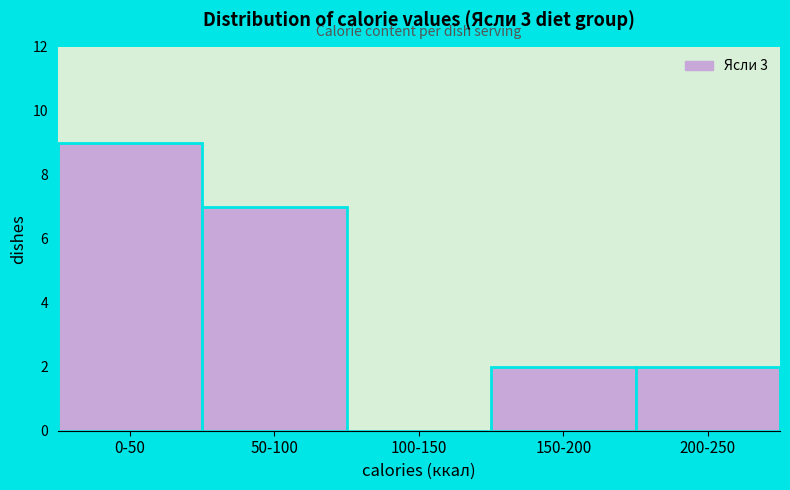

Reading left to right, transcribe all the data shown in this chart.

0-50=9	50-100=7	100-150=0	150-200=2	200-250=2